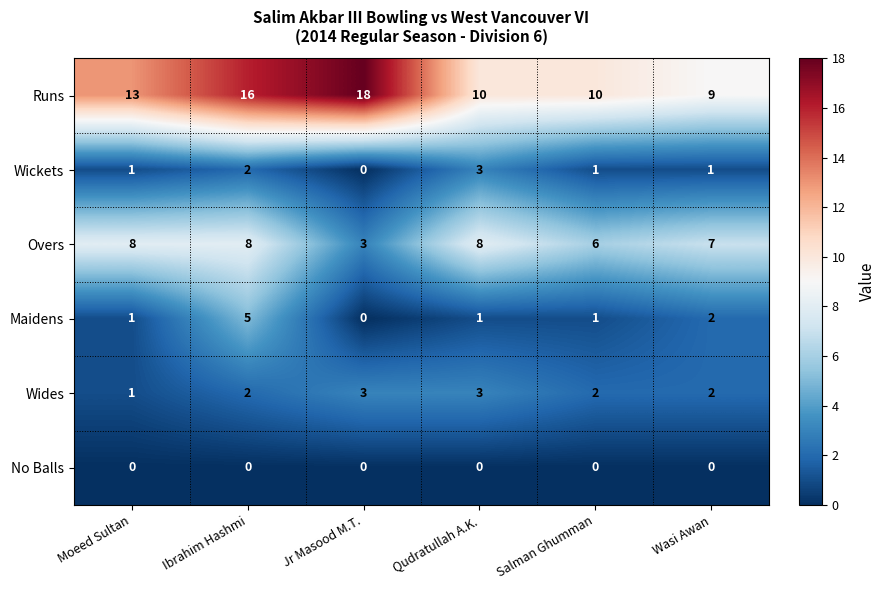

Is it true that Runs equals 10 at Qudratullah A.K.?

True